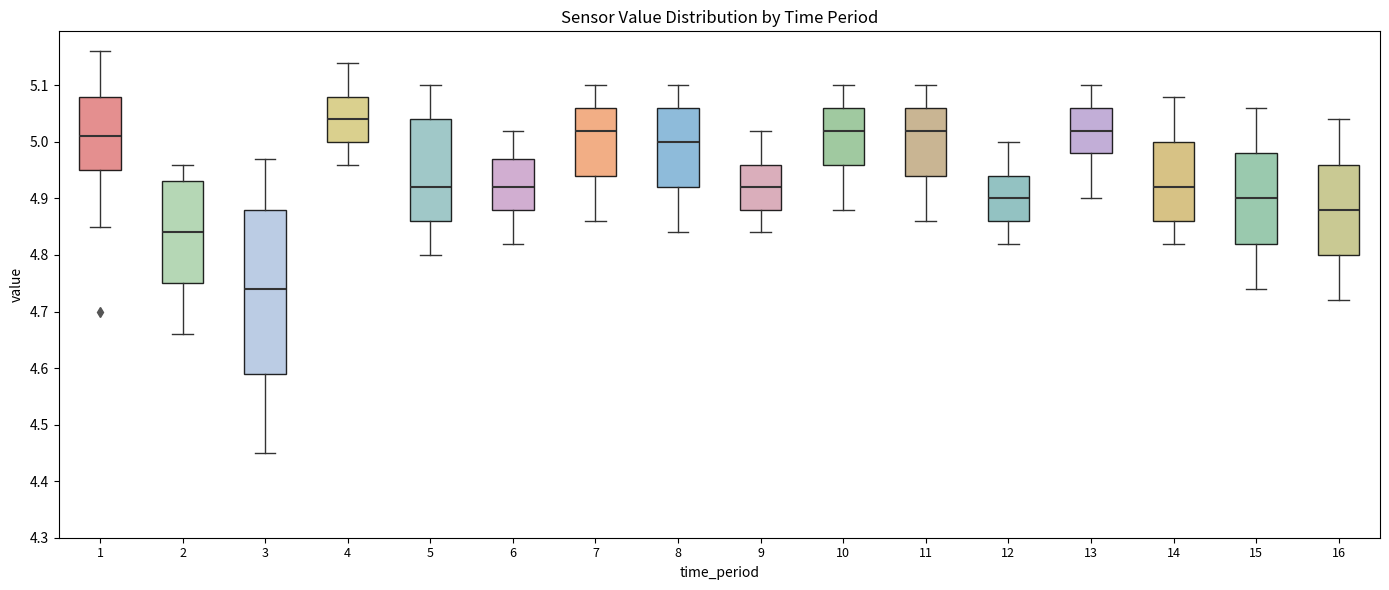

Which box has the highest median line?

4